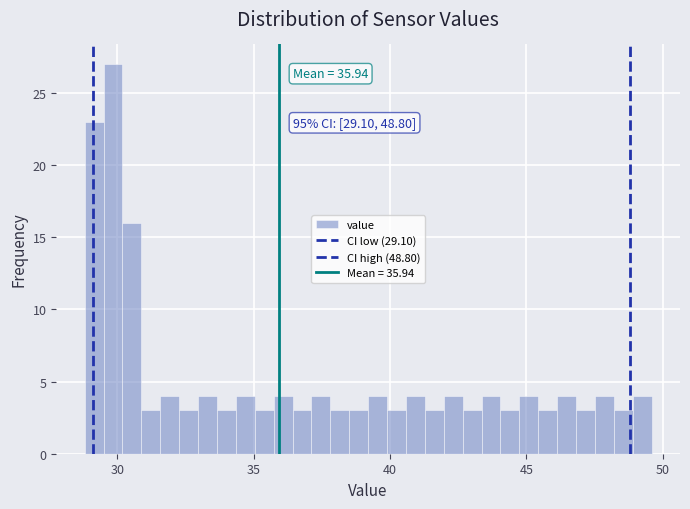

Around what value on the x-axis is the tallest bar? Give the approximate position of its centre, as read against the axis.

30.0